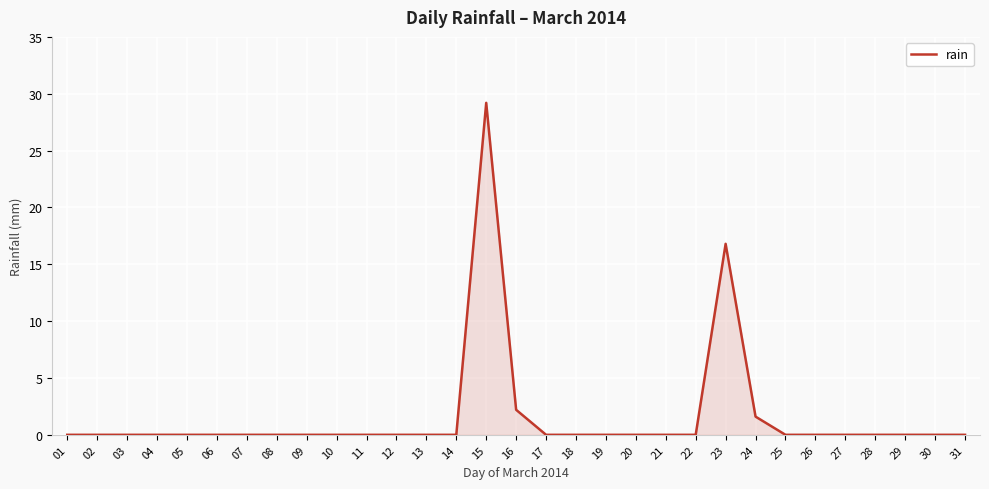

Reading left to right, extract all data points from this chart.

0.0	0.0	0.0	0.0	0.0	0.0	0.0	0.0	0.0	0.0	0.0	0.0	0.0	0.0	29.2	2.2	0.0	0.0	0.0	0.0	0.0	0.0	16.8	1.6	0.0	0.0	0.0	0.0	0.0	0.0	0.0